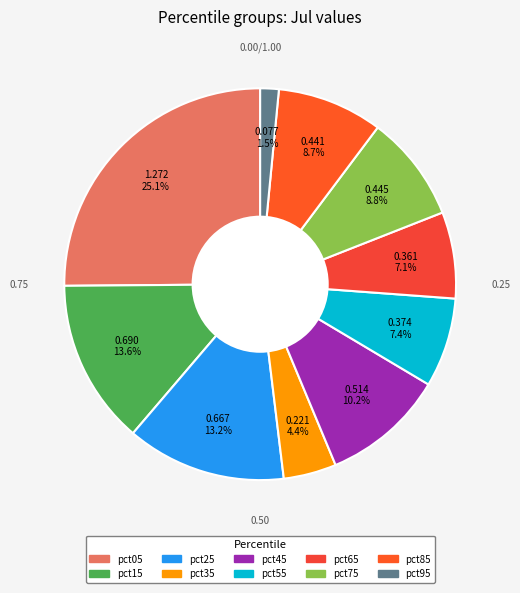

Count the number of slices in the pie.

10